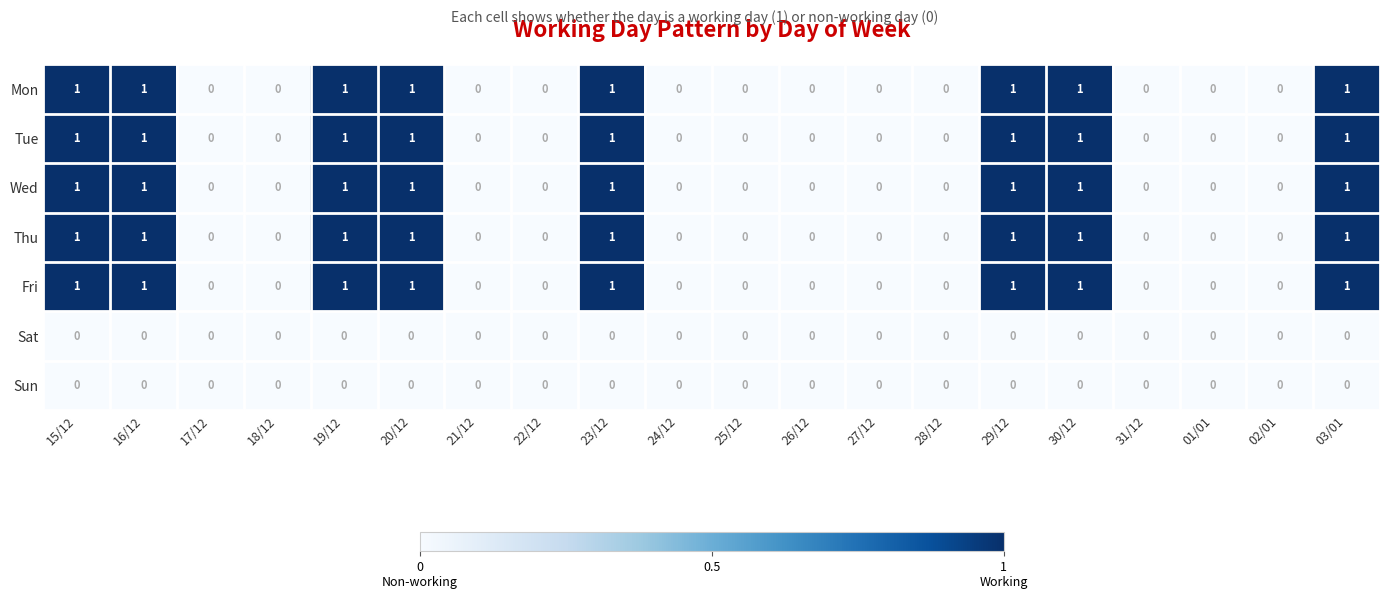

What is the total value across all series at 30/12?

5